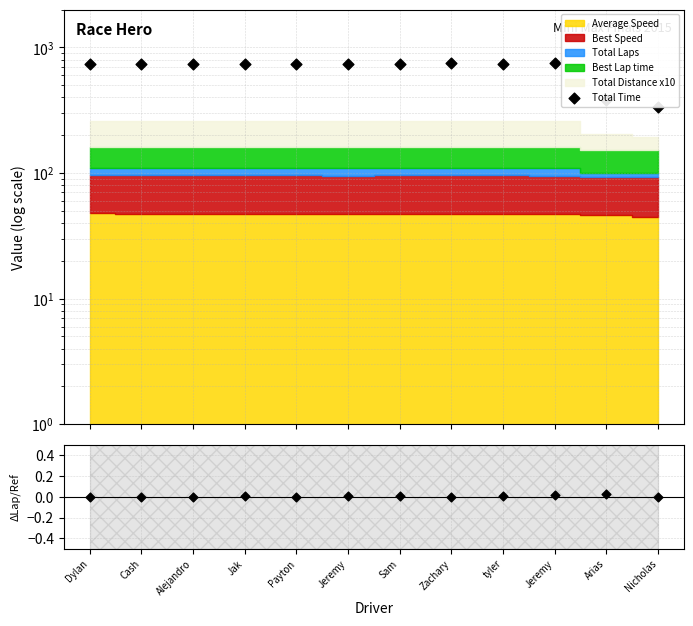

Is the value of Ratio at Zachary greater than the value of Total Time at Zachary?

No